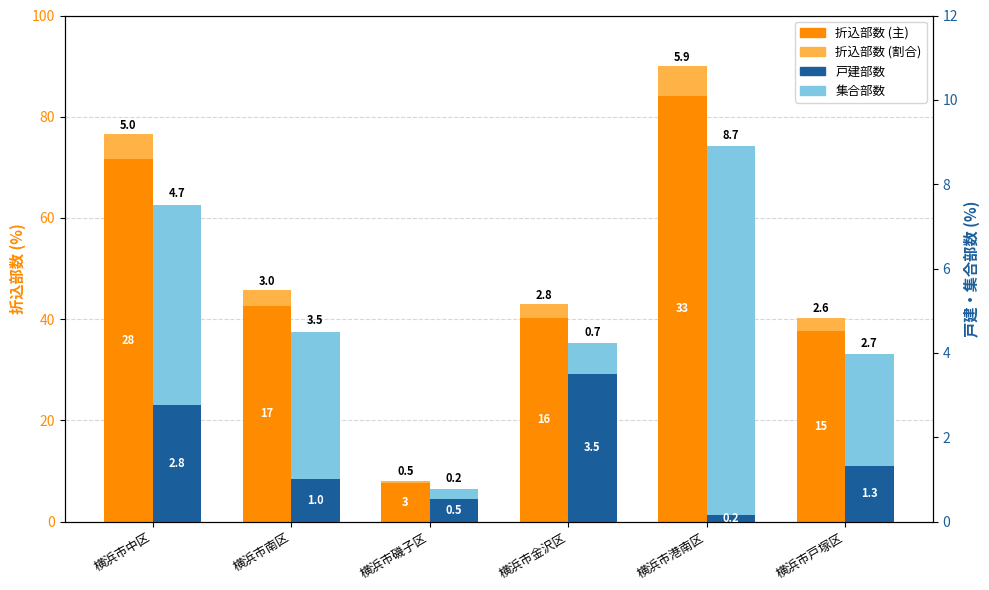

Rank the categories by 戸建部数 value from highest to lowest.

横浜市金沢区, 横浜市中区, 横浜市戸塚区, 横浜市南区, 横浜市磯子区, 横浜市港南区